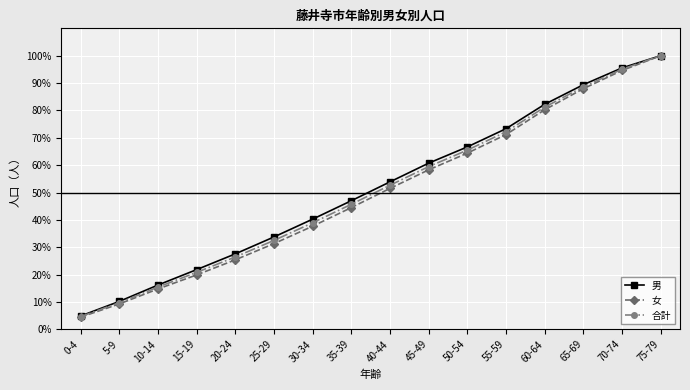

What are all the series names shown in the legend?

男, 女, 合計